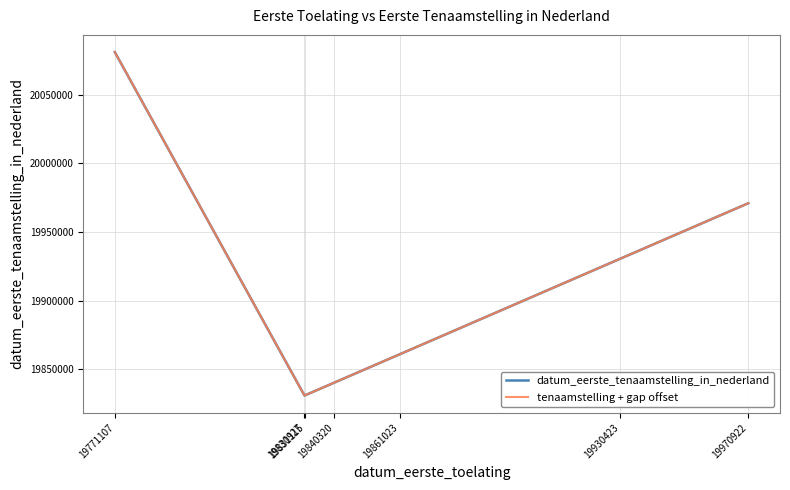

Is this an area chart (filled region under the line)?

No